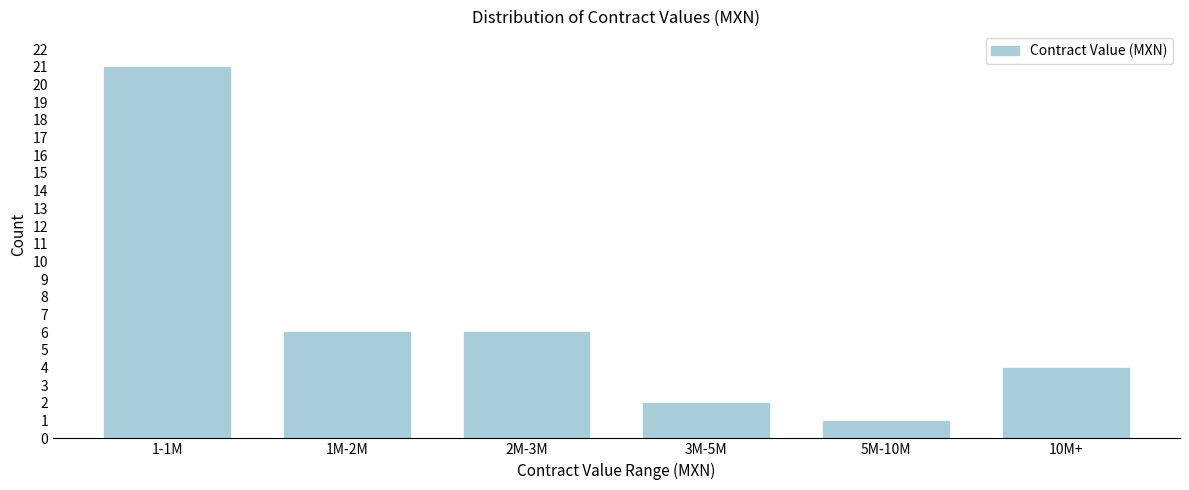

Reading left to right, what are all the values shown in this chart?

21	6	6	2	1	4